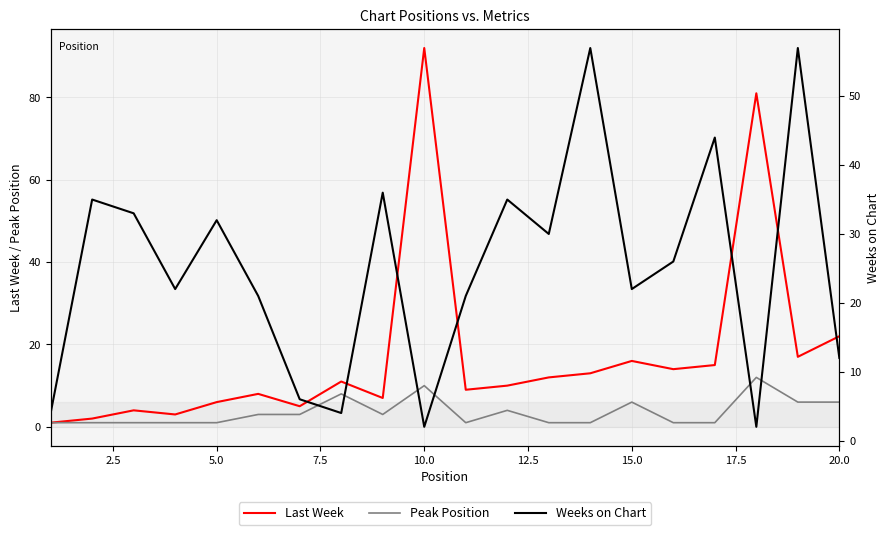

The Last Week series shows 22 at 20.0. True or false?

True